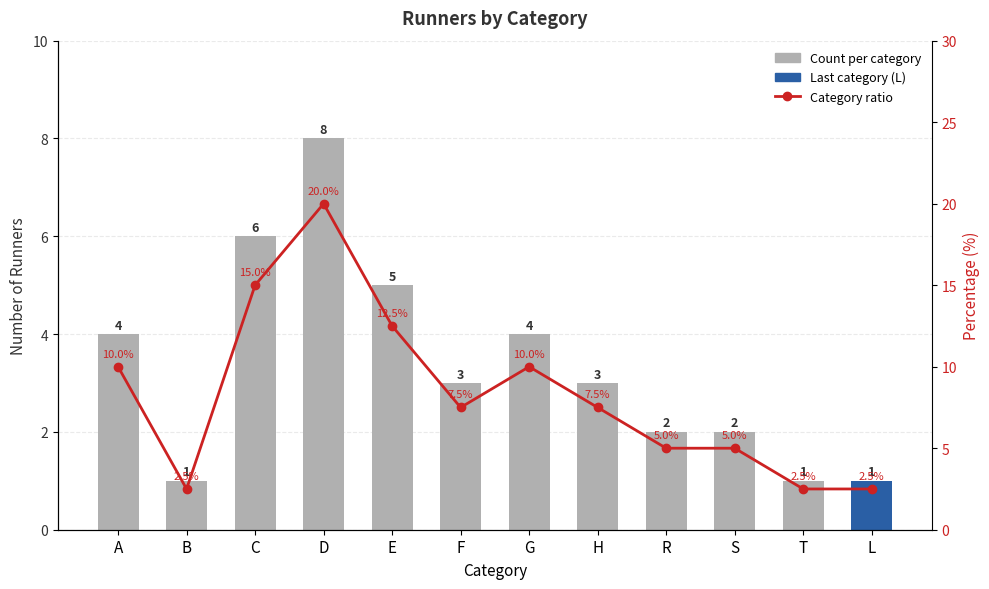

Where does the data first go above 7?

A